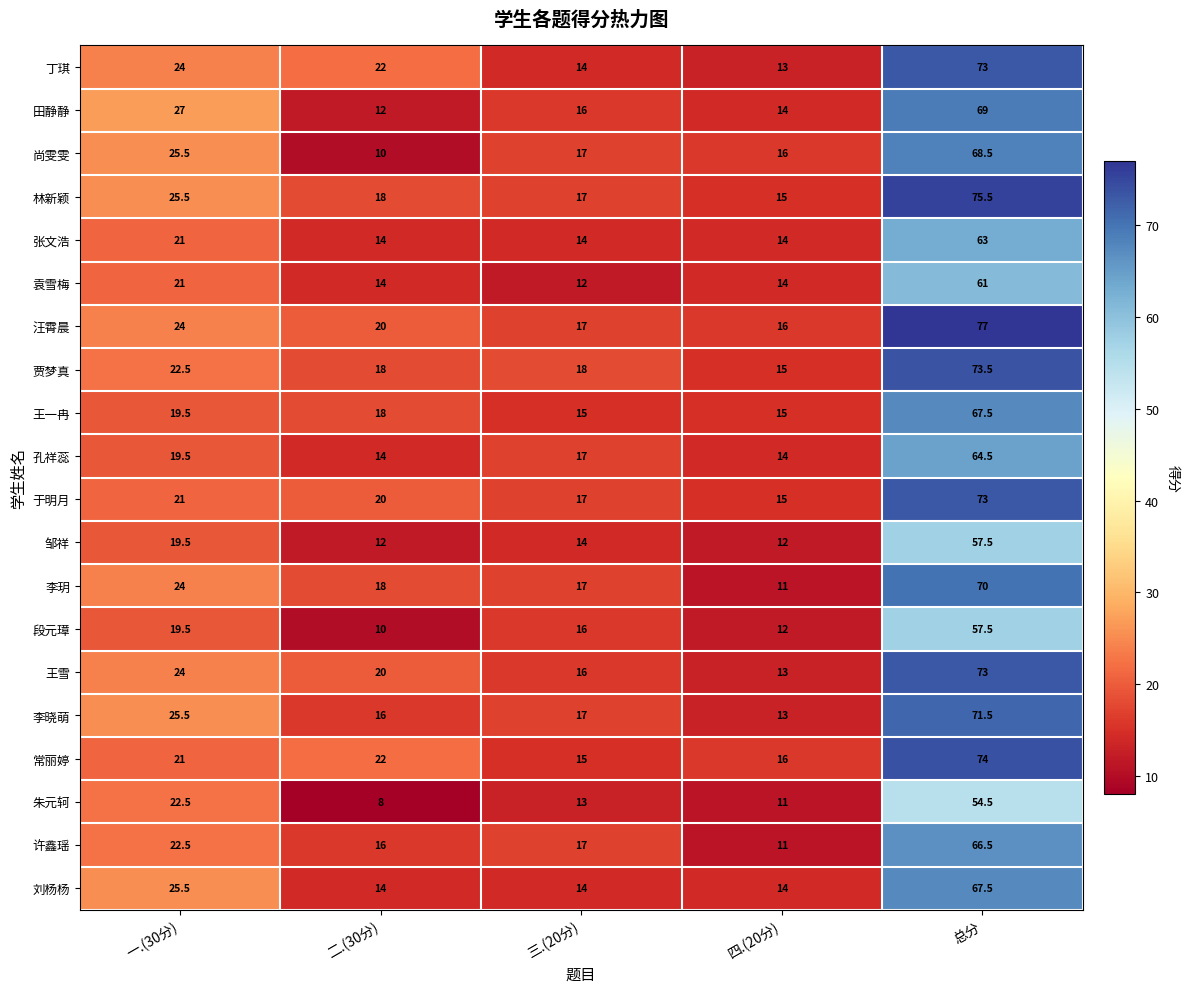

List the labels in order of 段元璋 value, largest first.

总分, 一.(30分), 三.(20分), 四.(20分), 二.(30分)